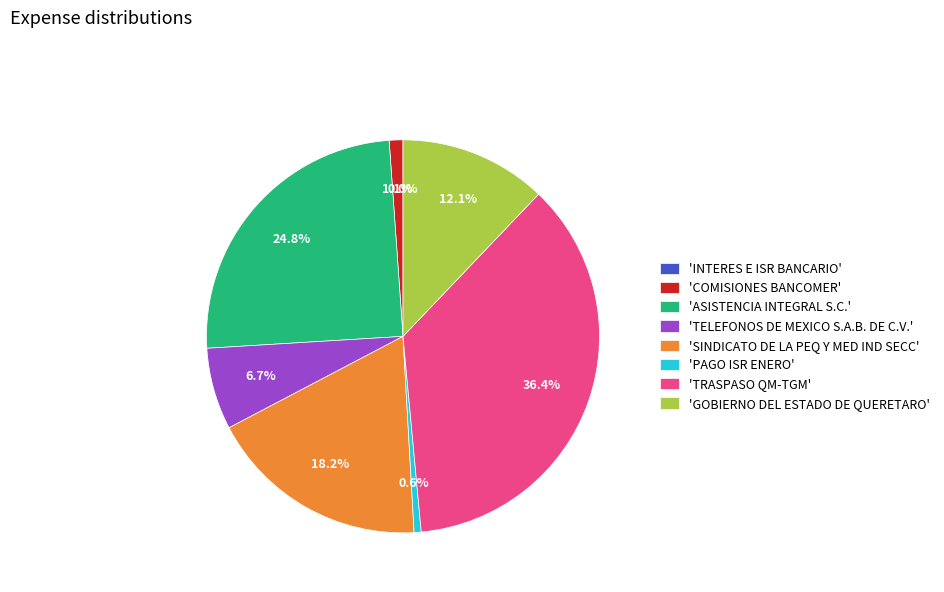

Which category has the biggest portion of the pie?

'TRASPASO QM-TGM'